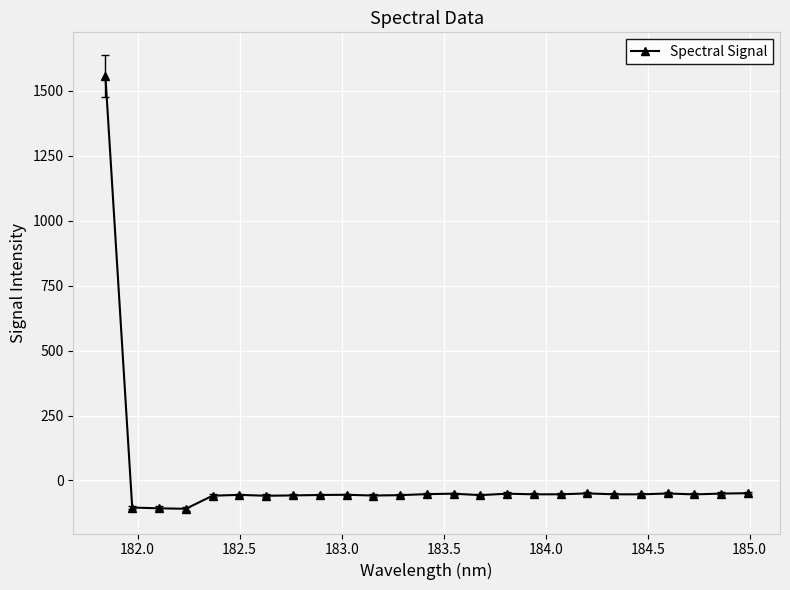

What is the average value?

4.2